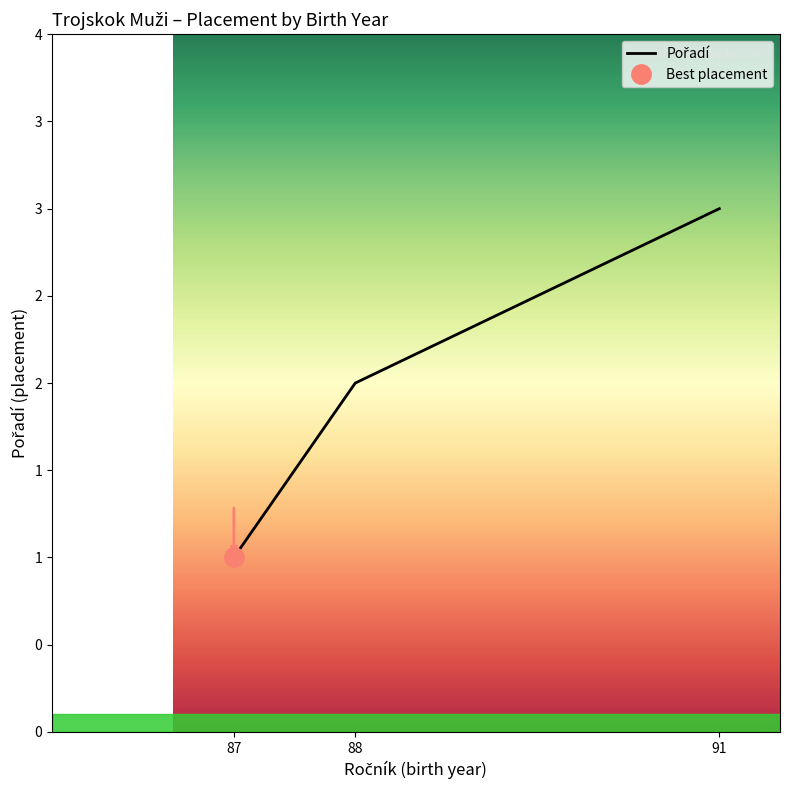

Where is the data nearest to the value 2?

88